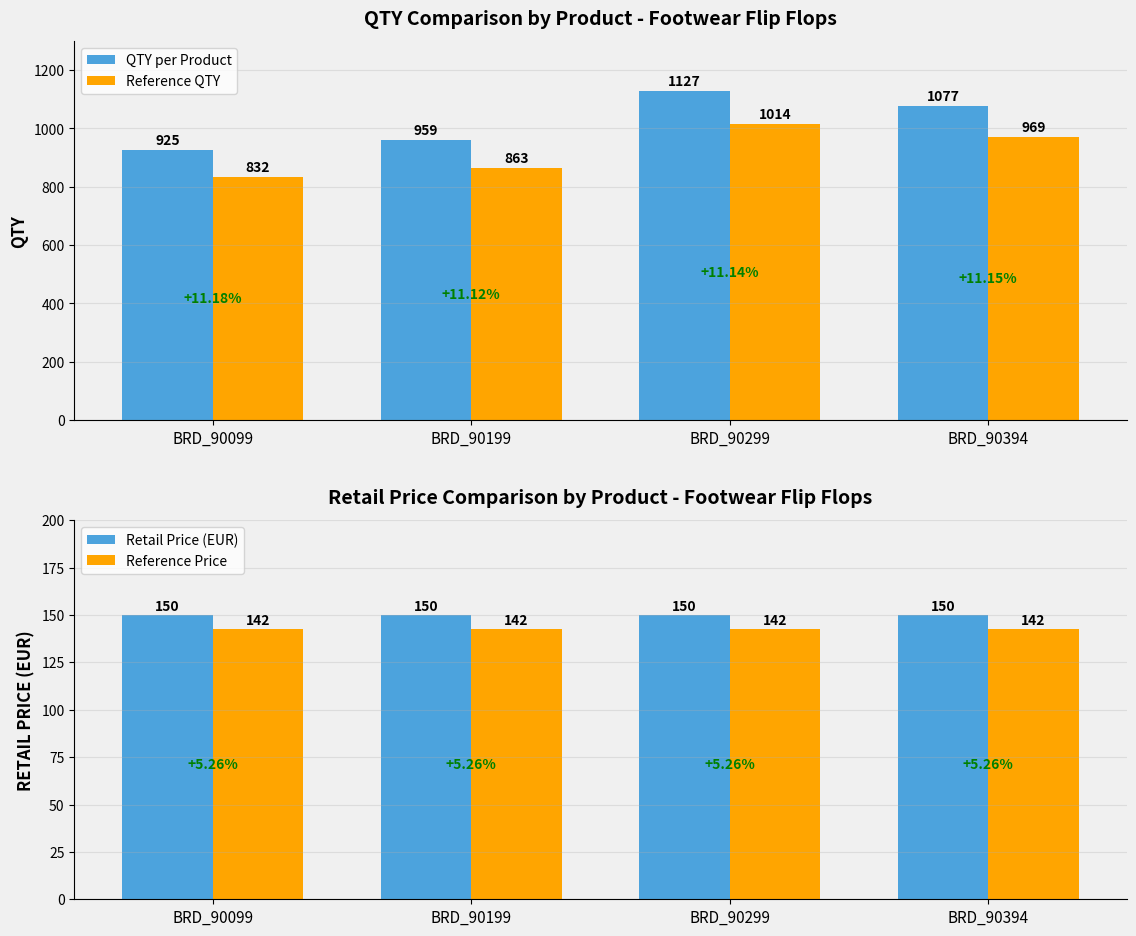

At how many categories does at least one series exceed 508?

4